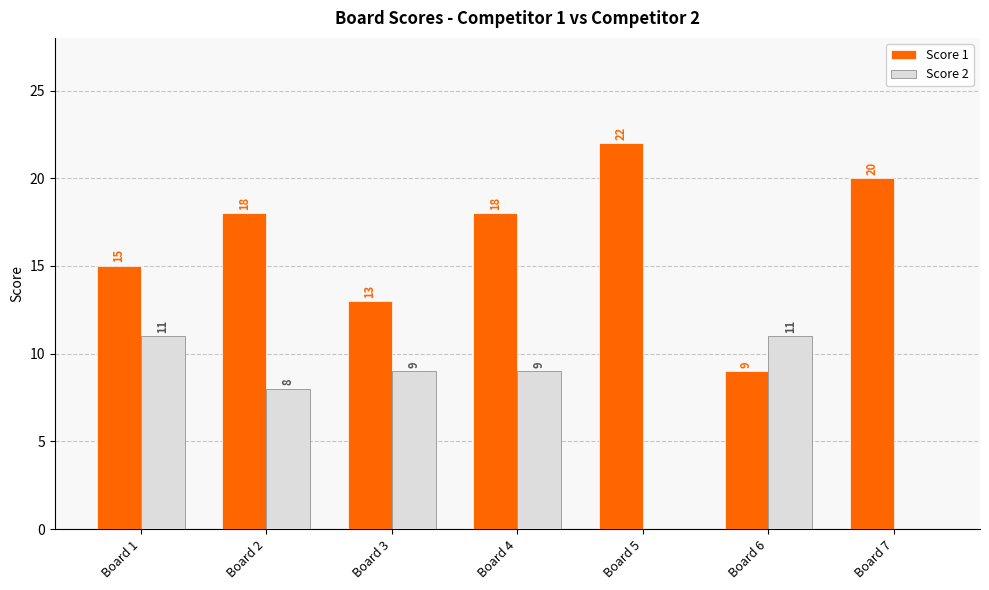

Which category has the highest value in the Score 1 series?

Board 5